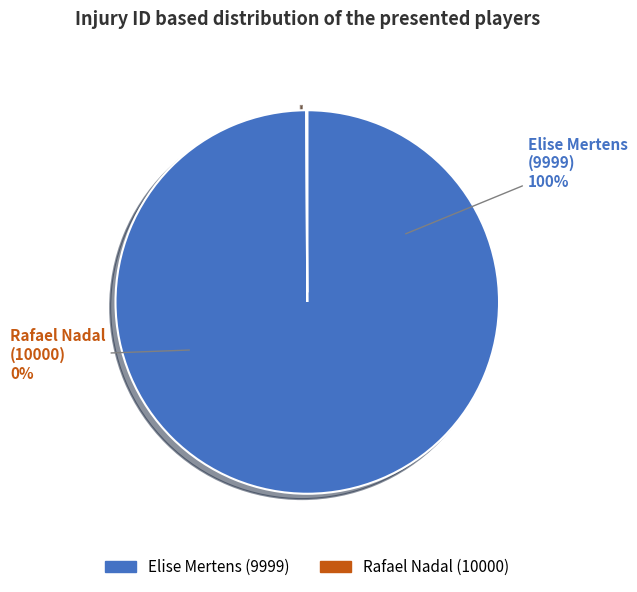

What percentage do 10000 and 9999 together represent?

100.0%